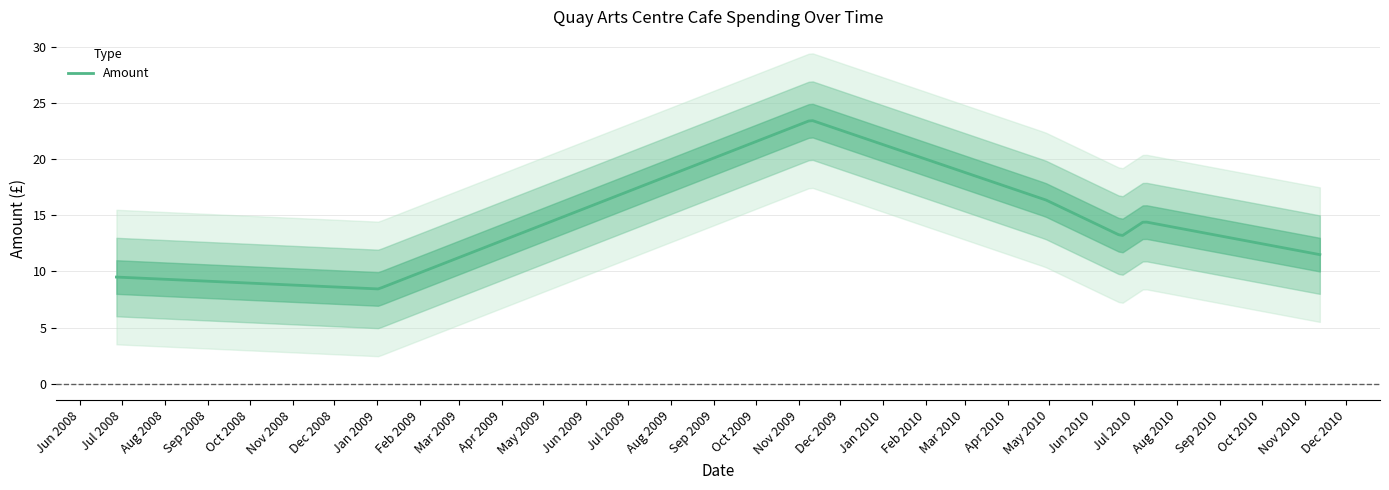

What is the difference between the values at 2008-06-27 and 2010-06-22?

3.7